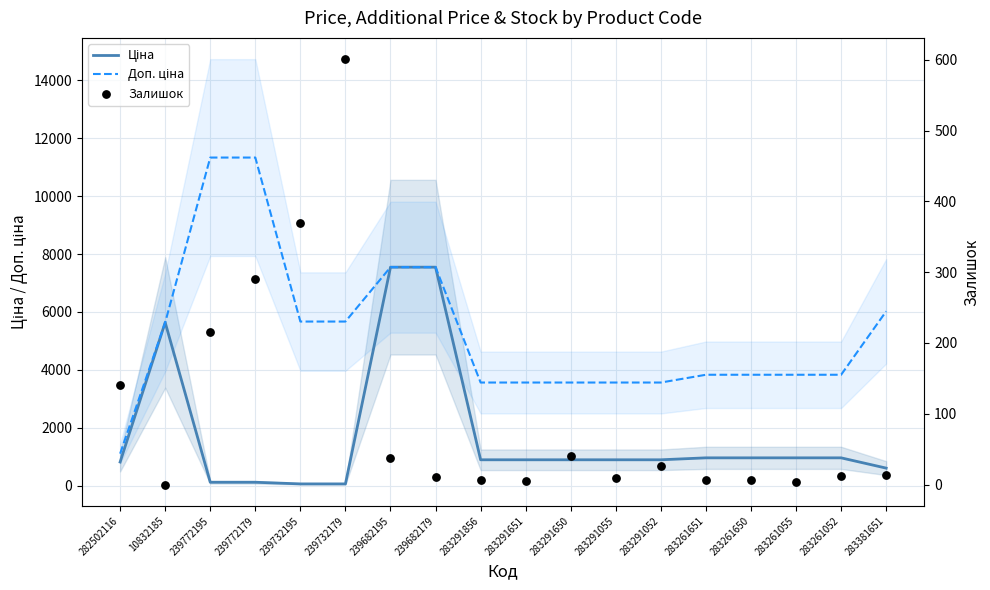

Which series has the largest total across all categories?

Доп. ціна